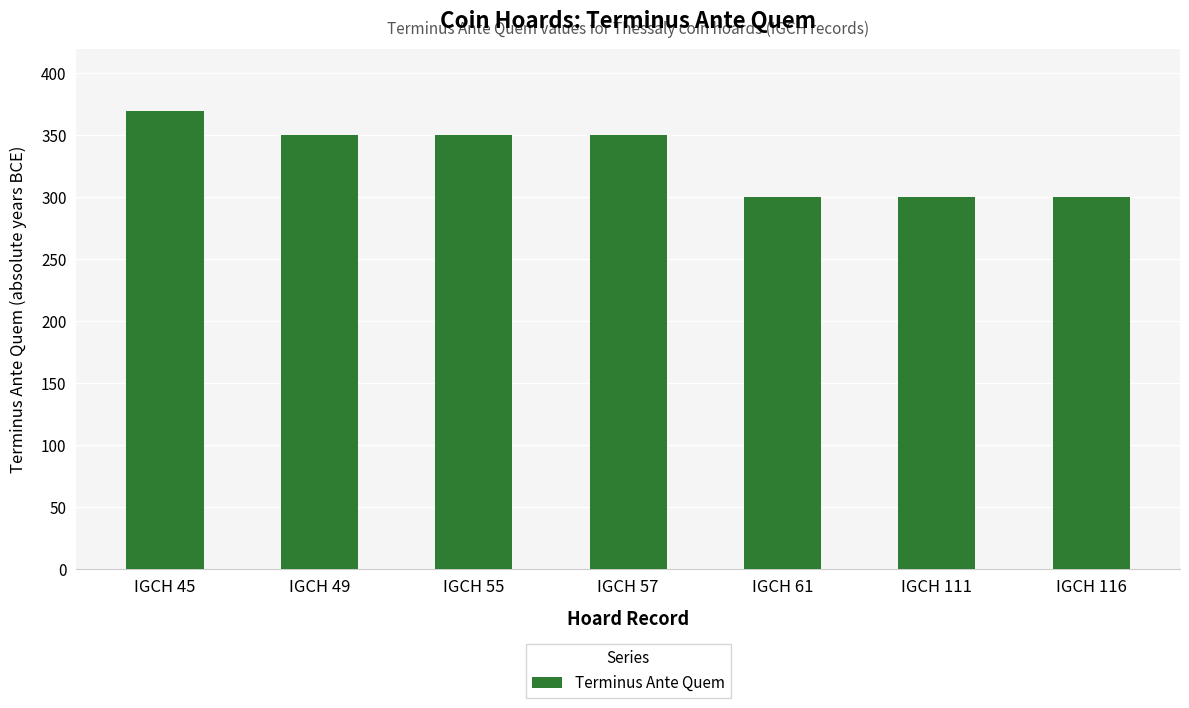

Is it true that the value at IGCH 116 is 300?

True